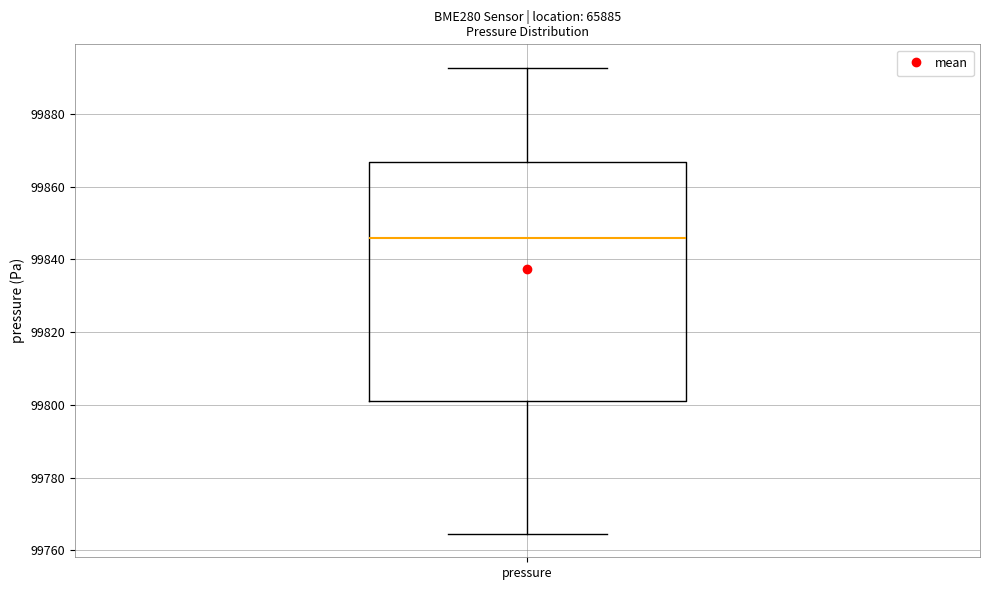

Transcribe this box plot: give where the median line is, the range the box spans, and where the two whiskers end, as read against the y-axis. The values are not printed on the chart, so give them approximately, as read against the axis.

median 99846, box 99802 to 99866, whiskers 99764 to 99892